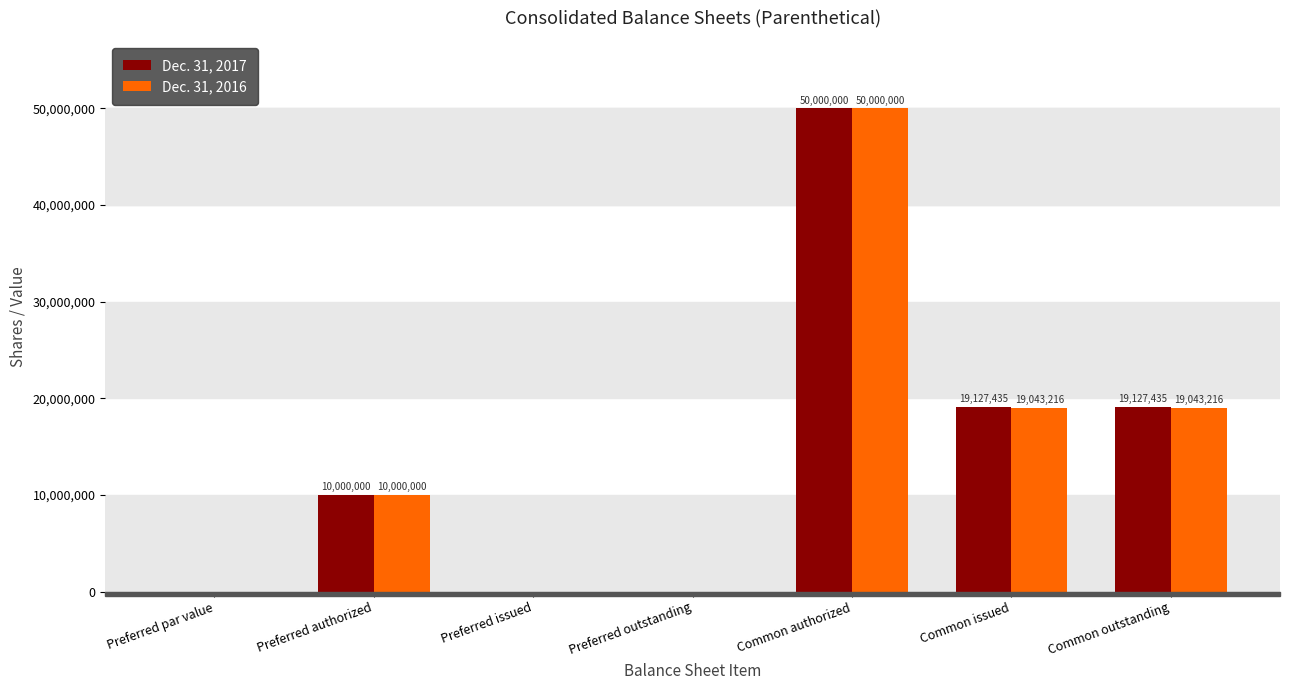

At which label does Dec. 31, 2017 reach its peak?

Common authorized